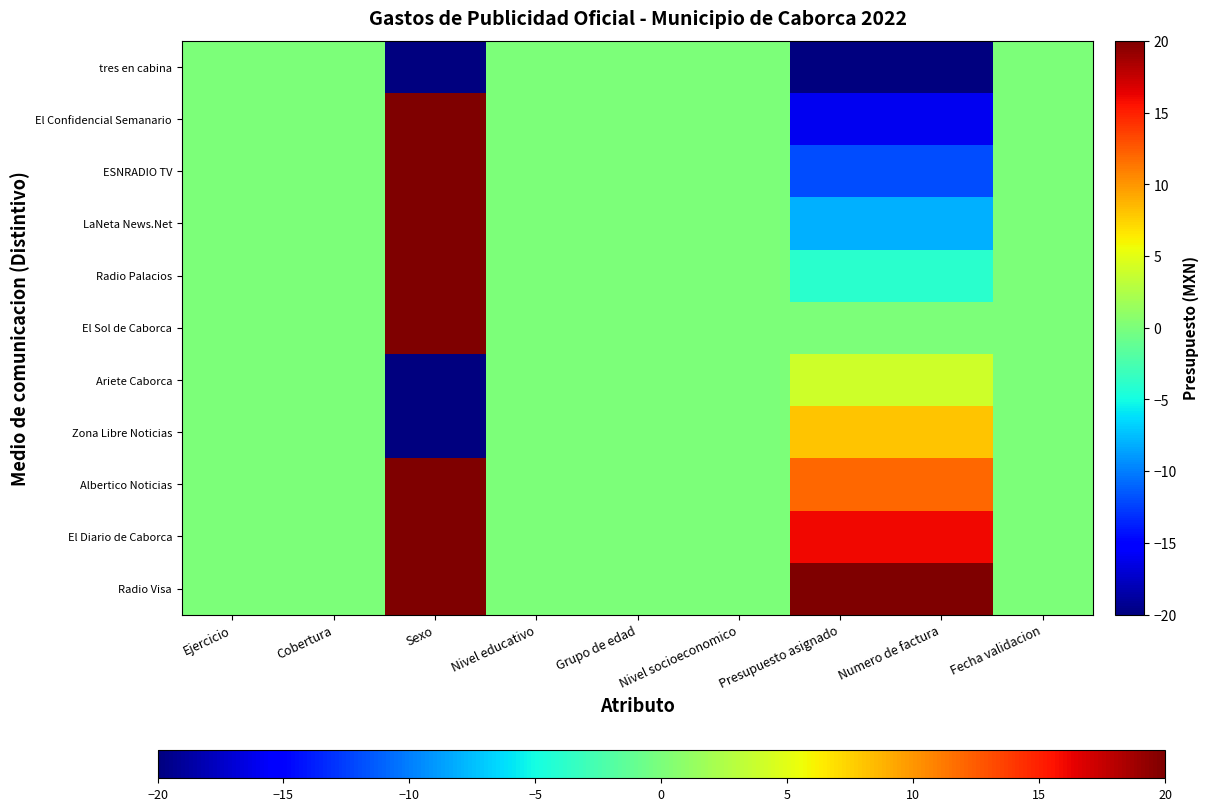

What is the smallest value displayed?

-20